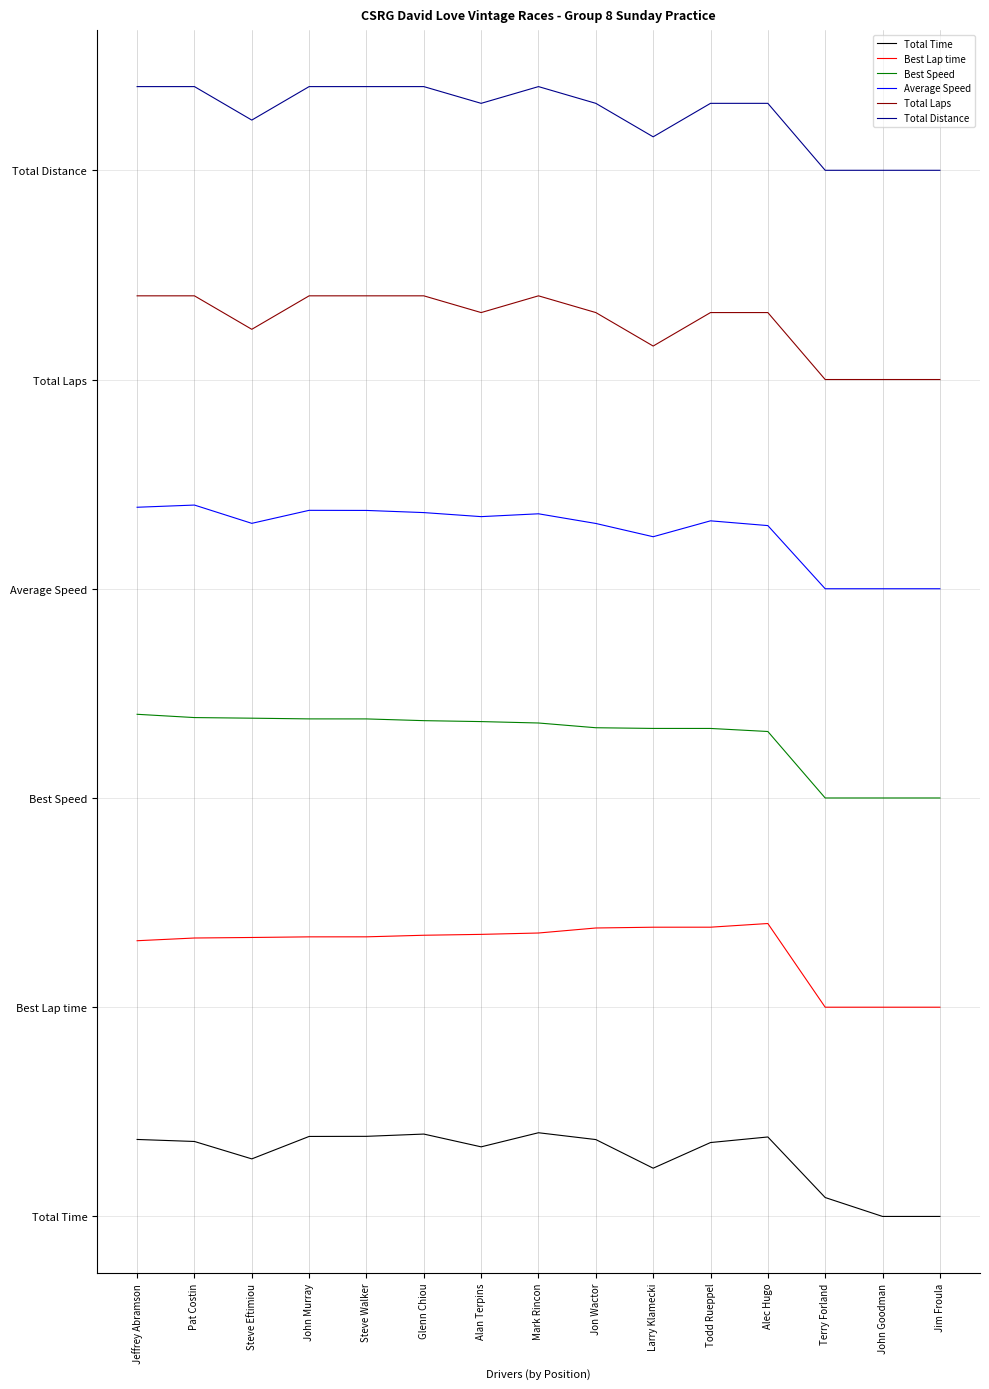

True or false: Total Time and Total Laps intersect in this chart.

False